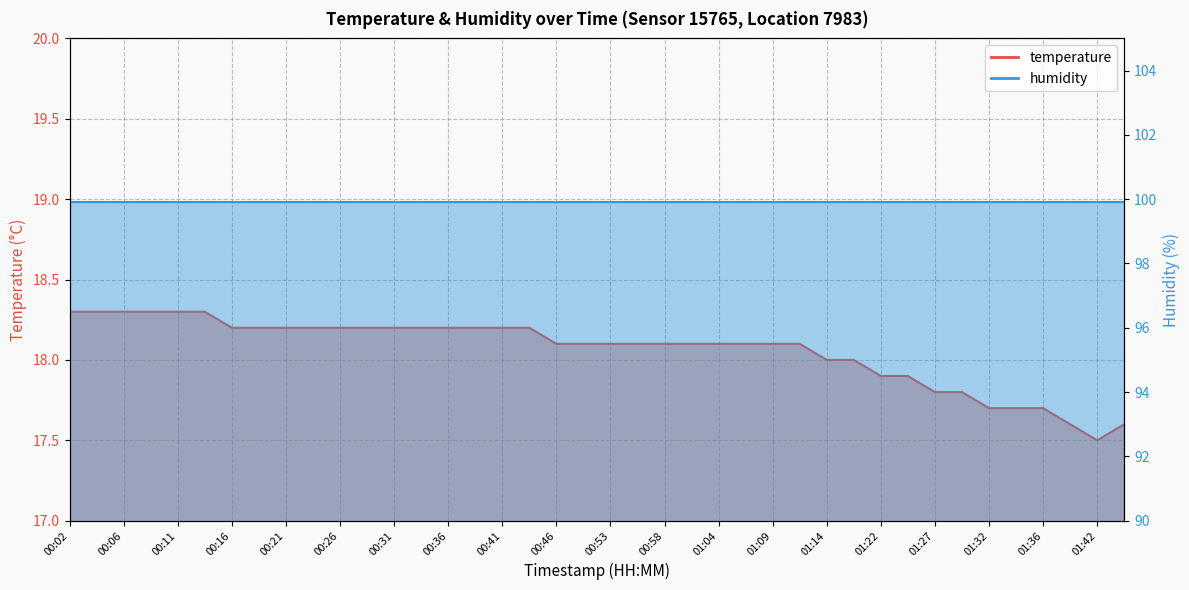

Read the value at 00:31.

18.2